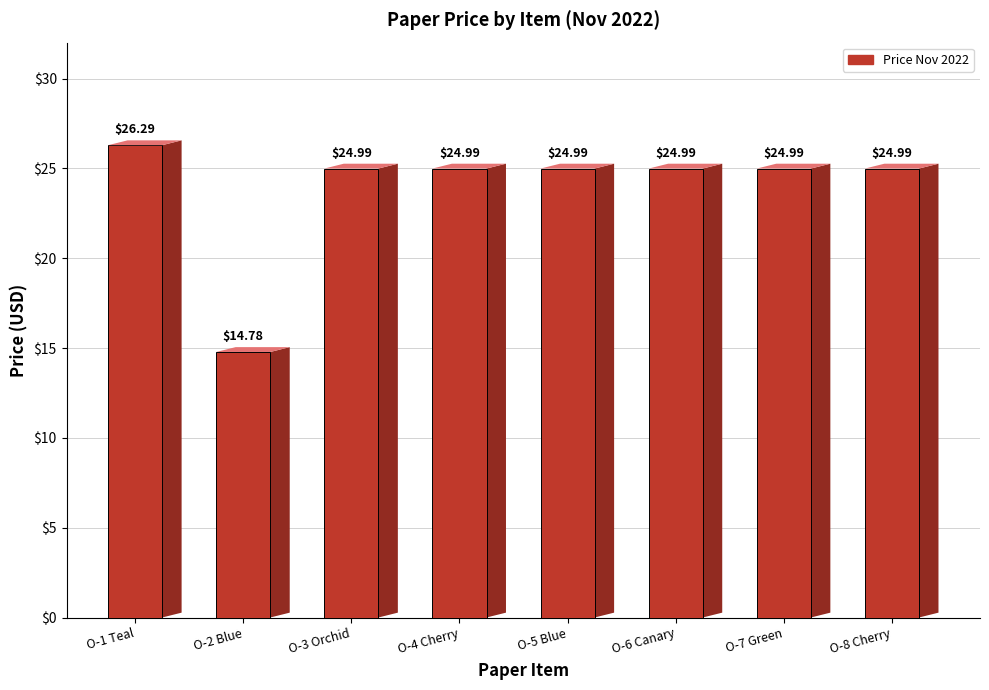

What is the label of the 5th bar from the right?

O-4 Cherry